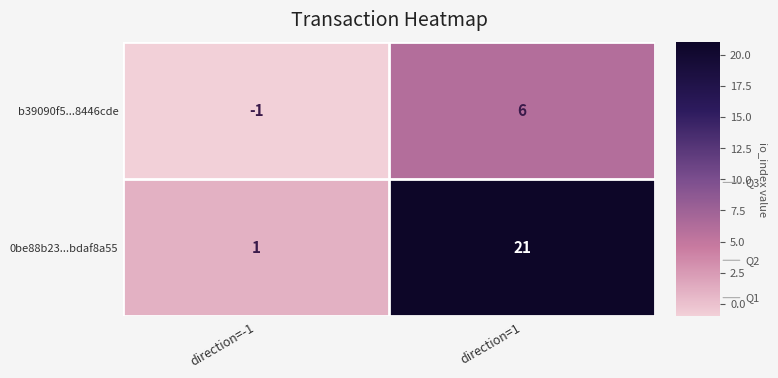

Which series has the largest total across all categories?

0be88b23...bdaf8a55